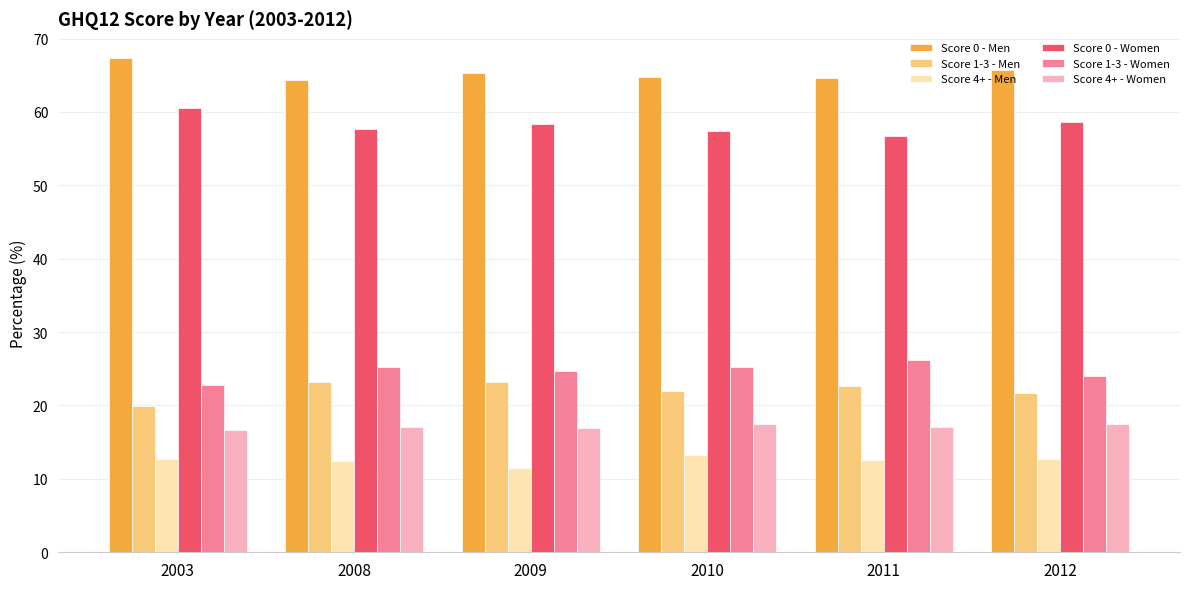

The Score 1-3 - Women series shows 24.7 at 2009. True or false?

True